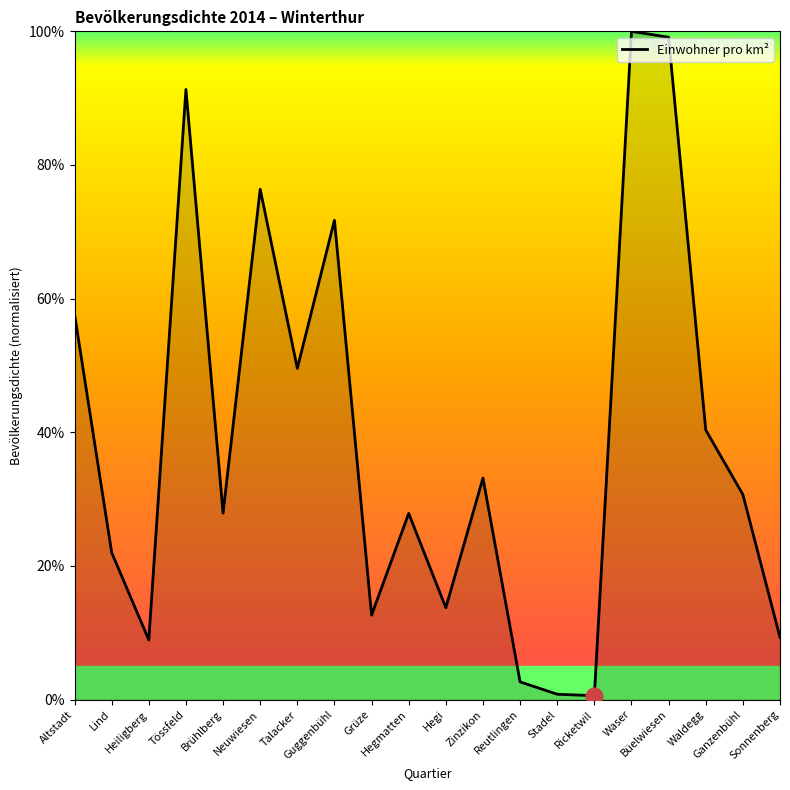

What is the greatest value displayed?

100.0